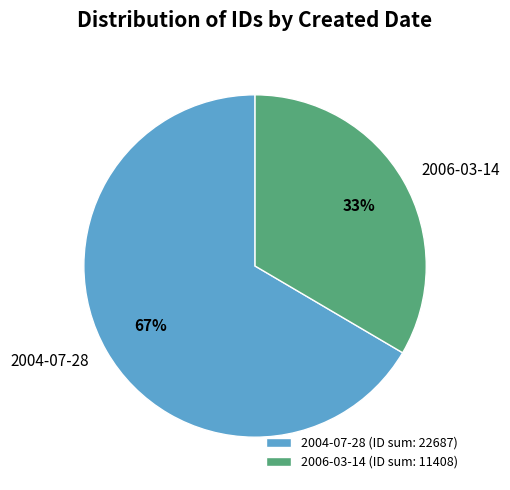

What percentage is the 2004-07-28 slice, to the nearest percent?

67%